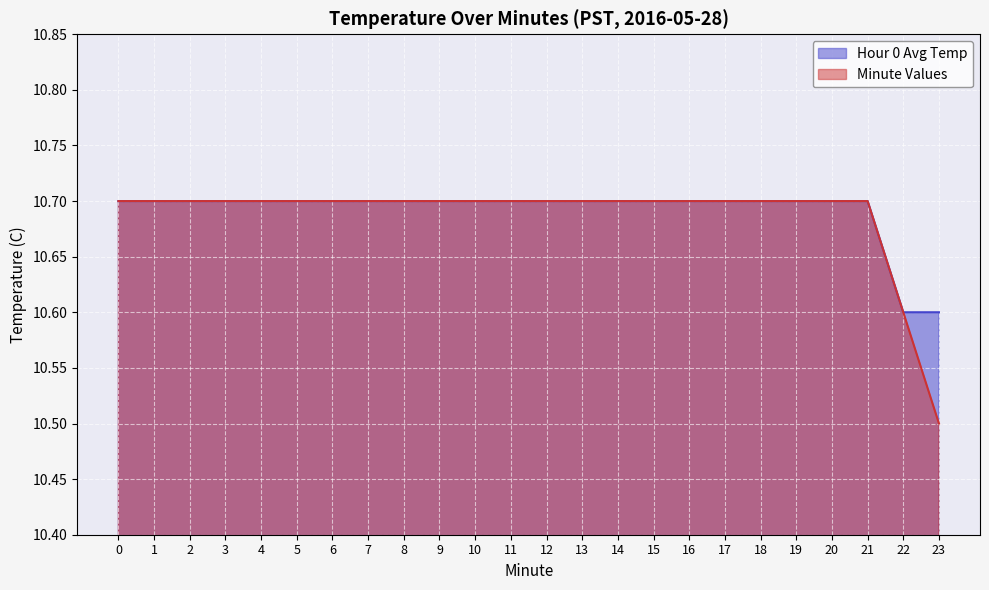

What is the sum of the Hour 0 Avg Temp values at 17 and 14?

21.4